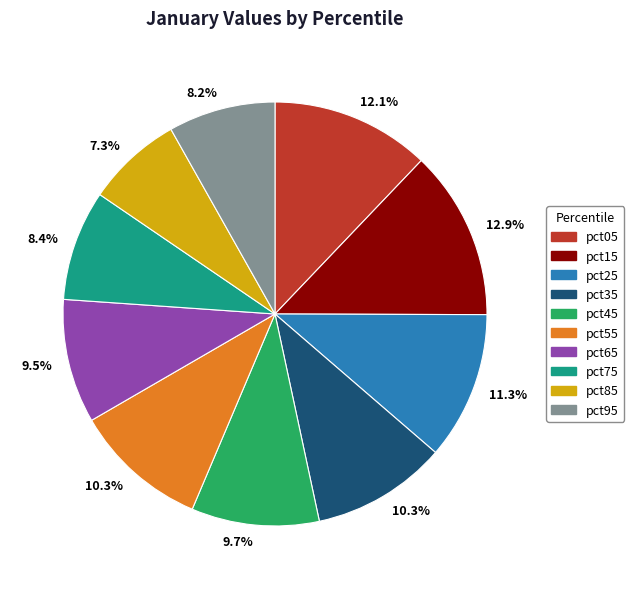

To the nearest percent, what is the average slice percentage?

10%